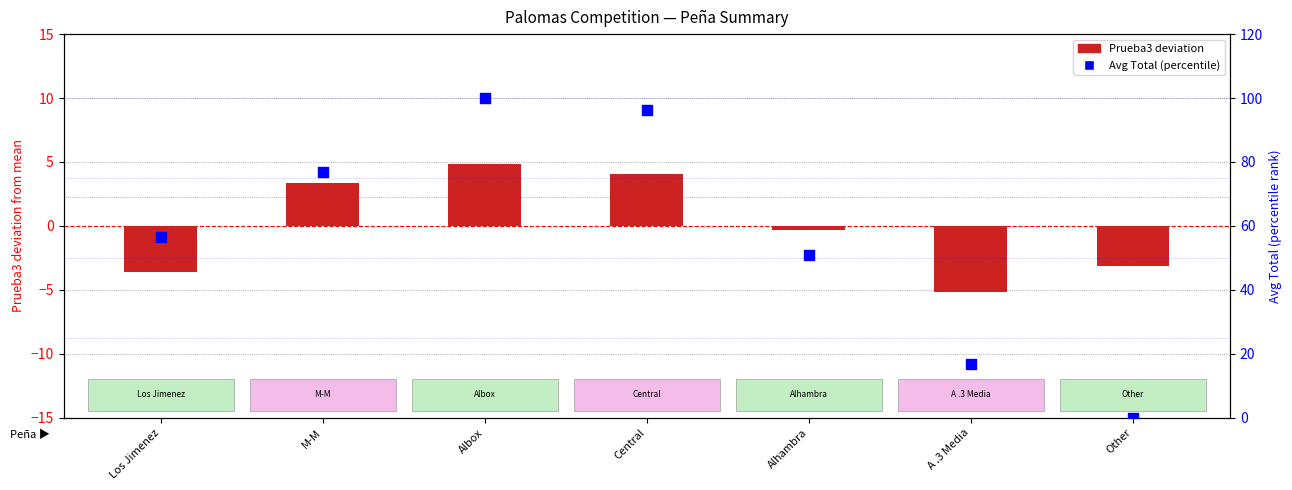

At which category is the sum across all series the highest?

Albox